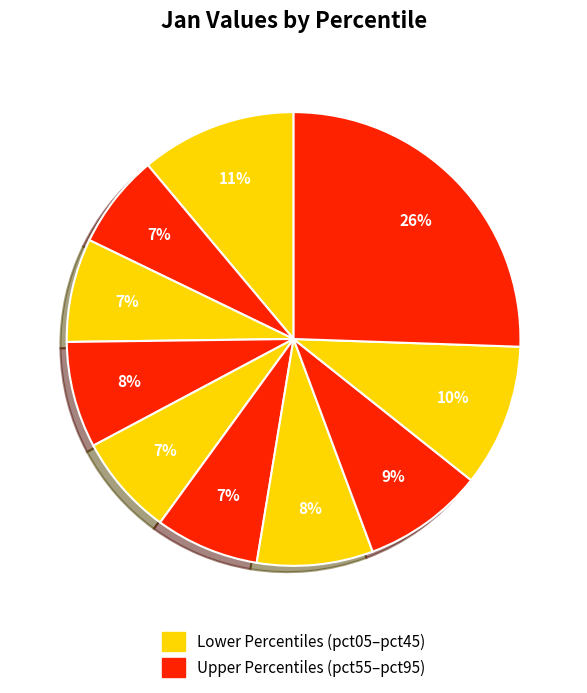

How many slices are in this pie chart?

10